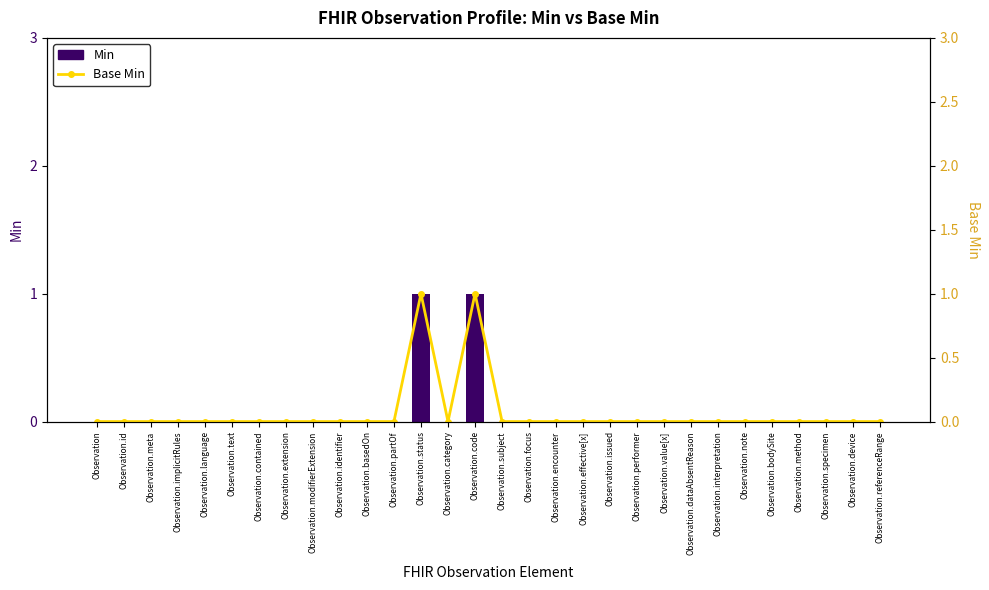

What are all the series names shown in the legend?

Min, Base Min